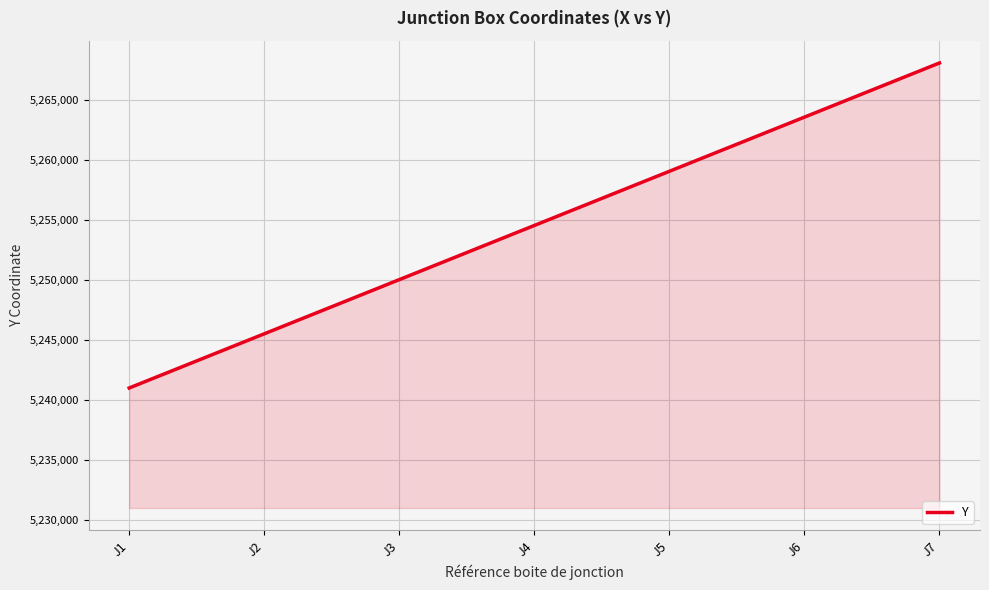

What is the sum of all values?

36781579.8